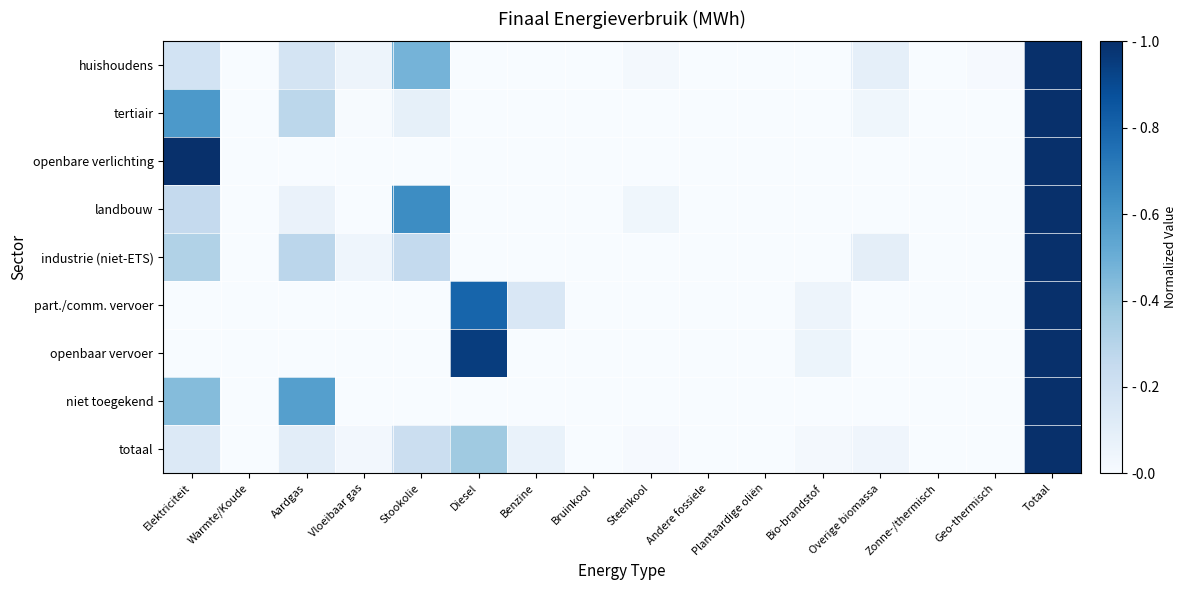

Which category has the lowest value across all series?

Warmte/Koude